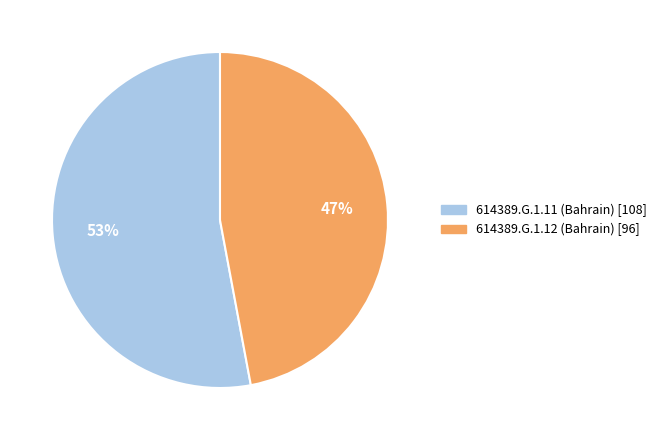

Do 614389.G.1.12 (Bahrain) and 614389.G.1.11 (Bahrain) together represent more than half of the pie?

Yes